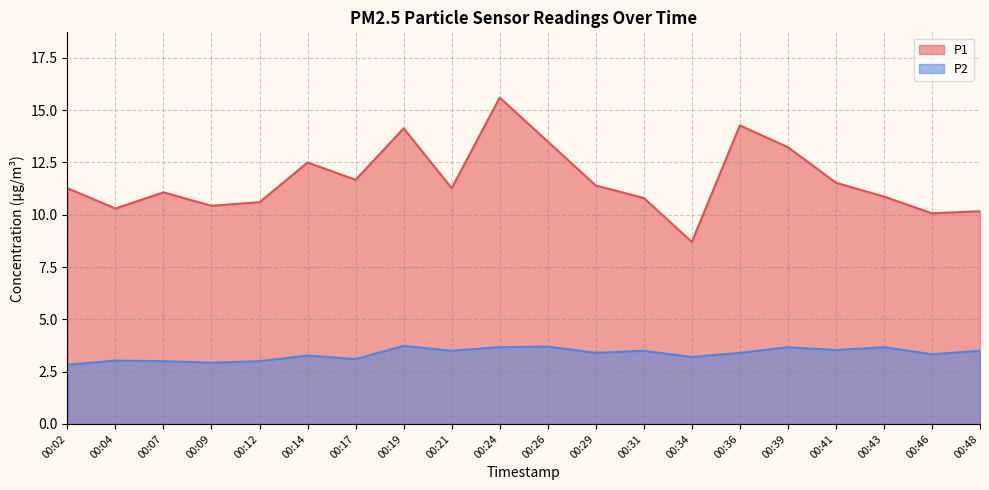

True or false: P1 and P2 cross at least once.

False